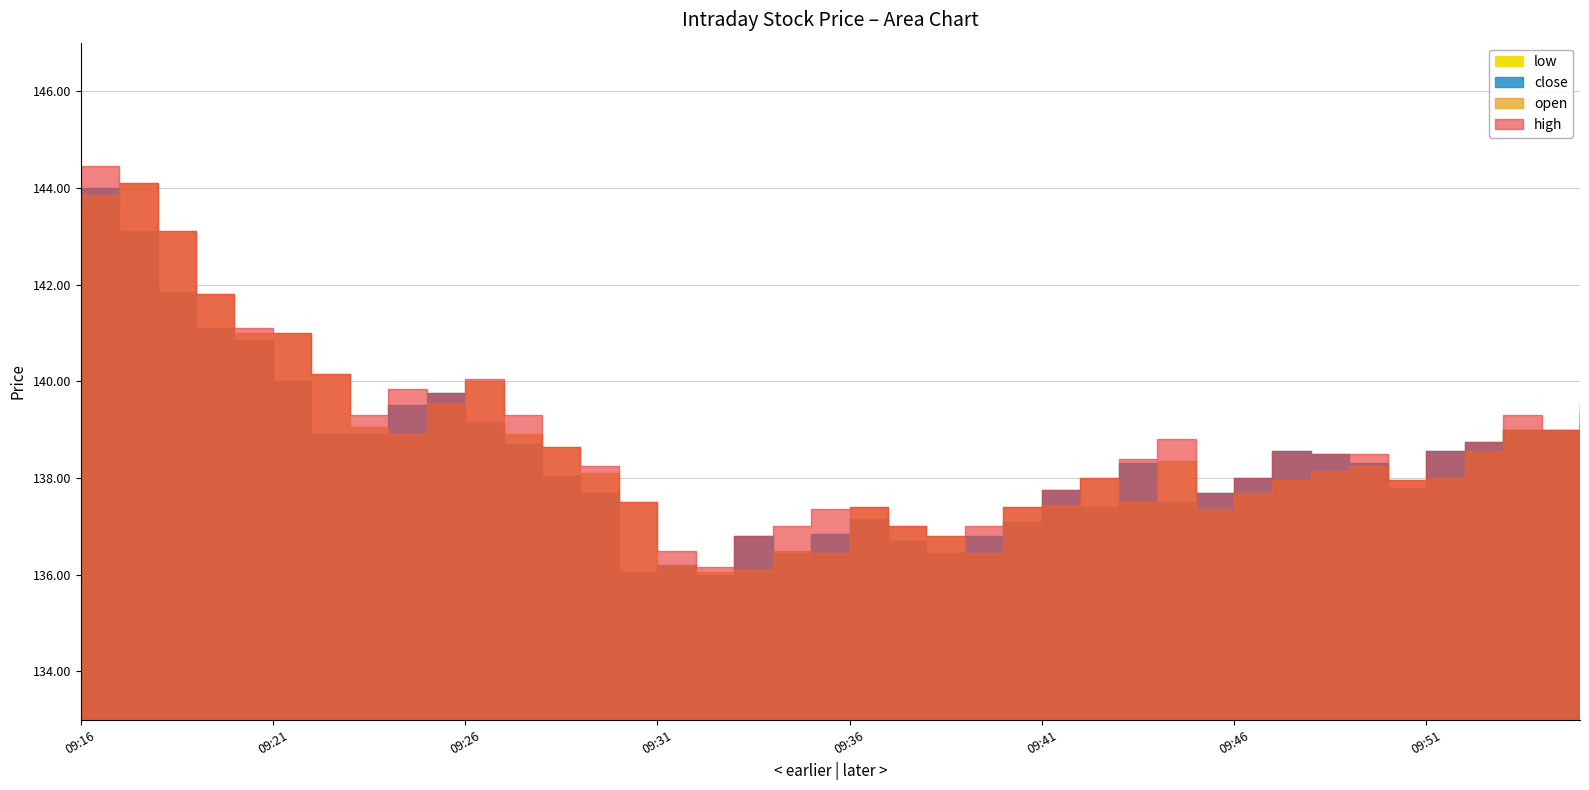

True or false: high has more than 0 interior local peaks.

True